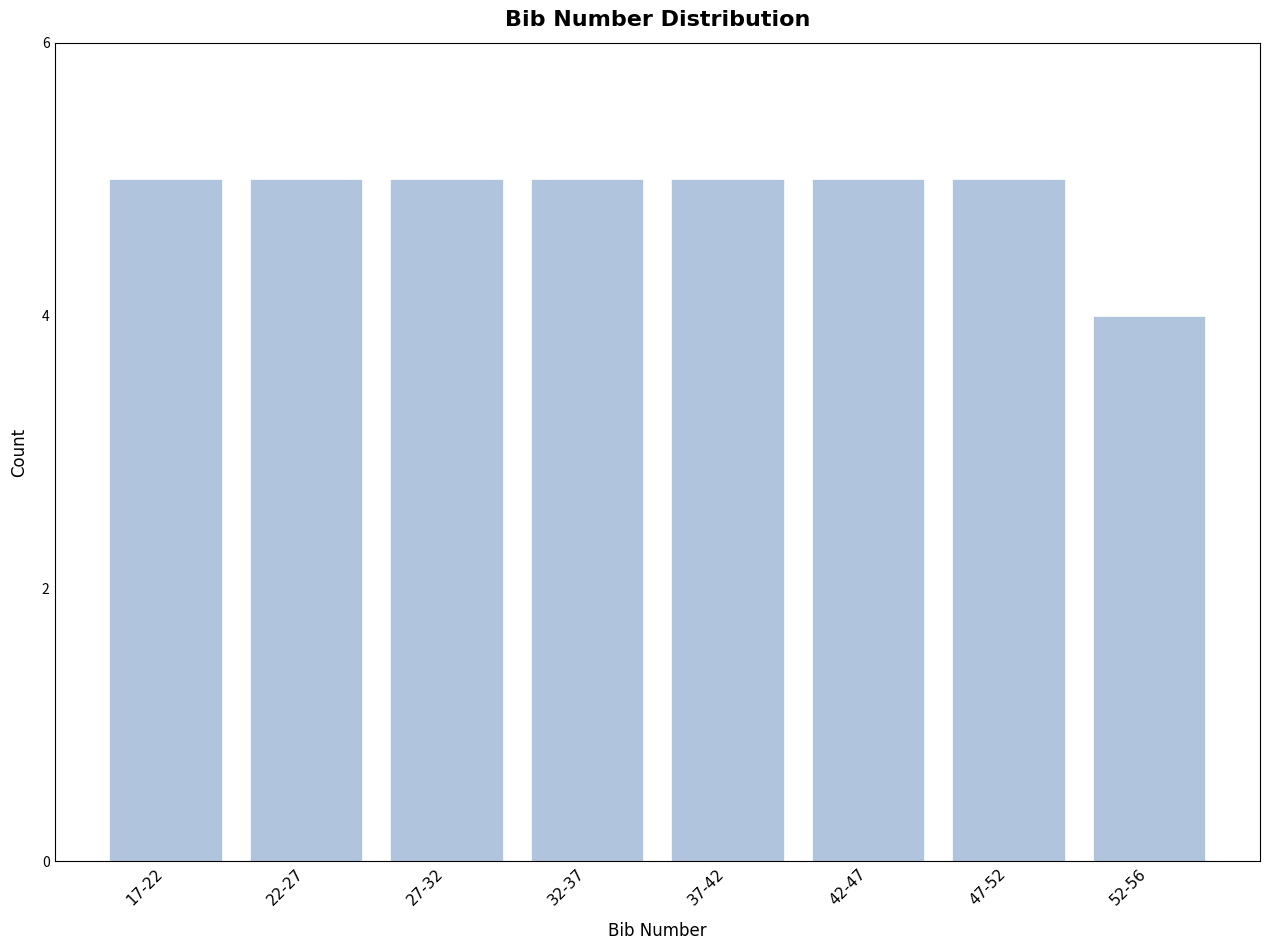

Reading right to left, extract all data points from this chart.

4	5	5	5	5	5	5	5